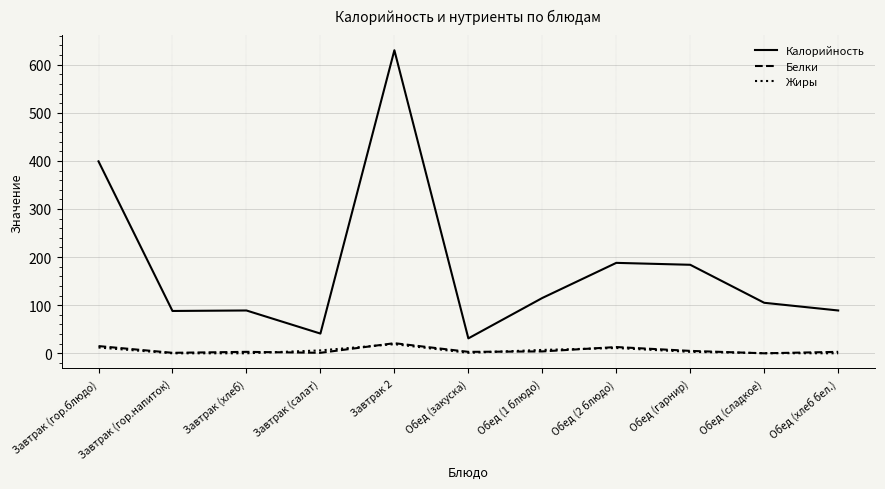

Which category has the lowest value in the Калорийность series?

Обед (закуска)